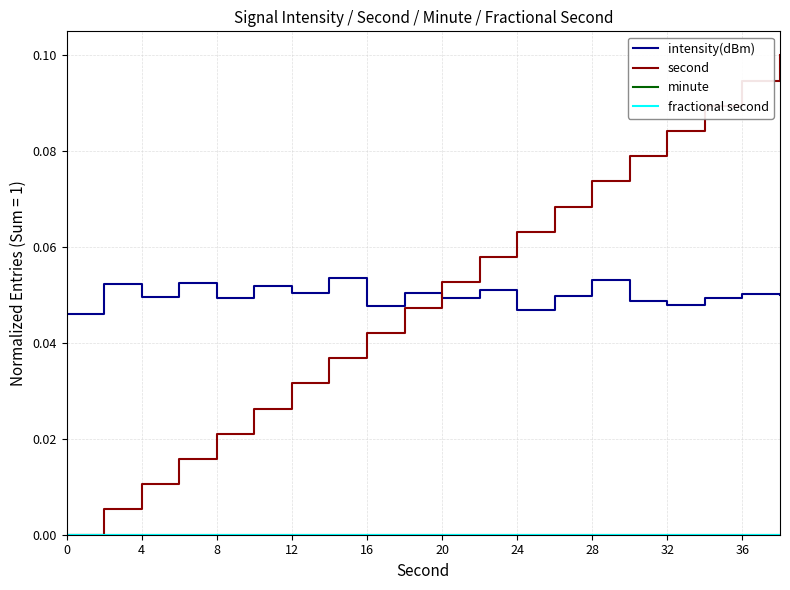

How many lines are shown in the chart?

4